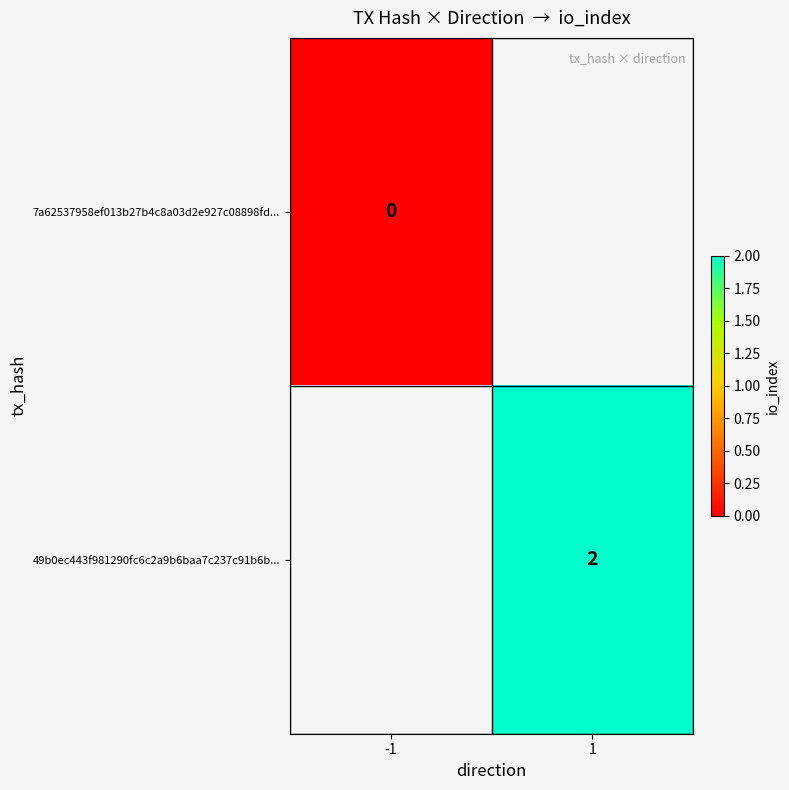

The value of 49b0ec443f981290fc6c2a9b6baa7c237c91b6b... at 1 is 3. True or false?

False